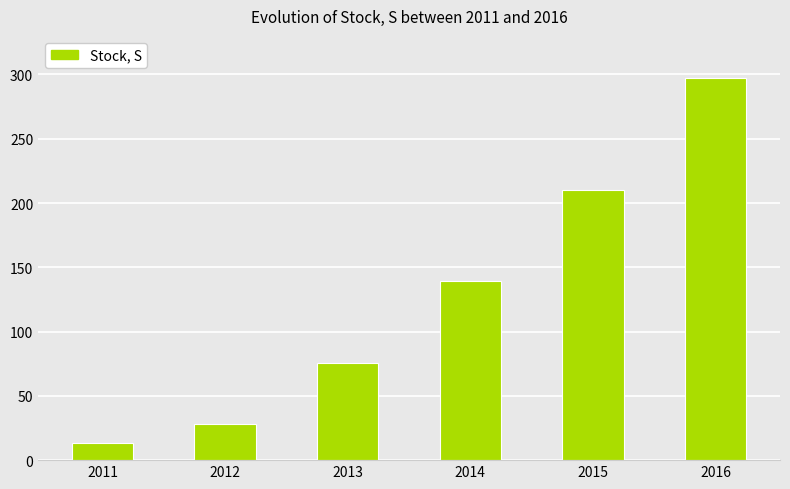

The value at 2012 is 28.2. True or false?

True